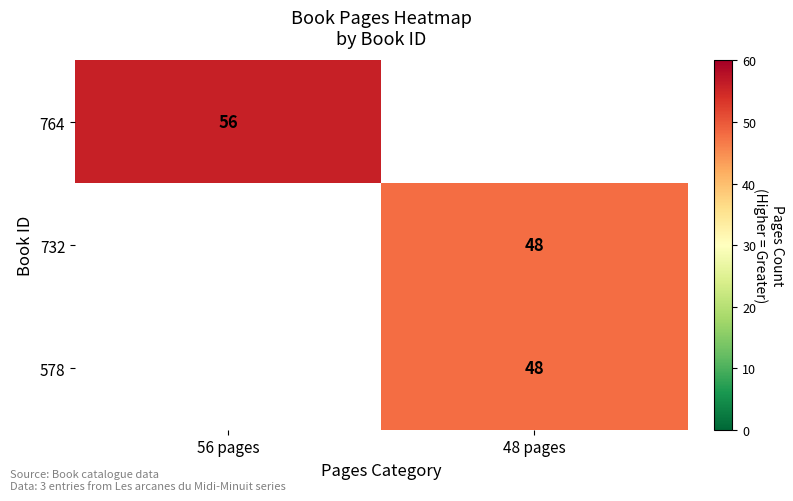

Is it true that 764 equals 77 at 56 pages?

False